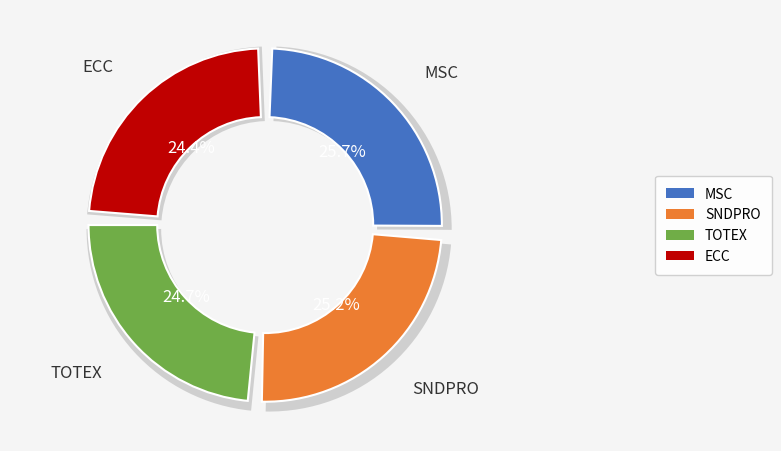

The TOTEX slice represents 11% of the pie. True or false?

False